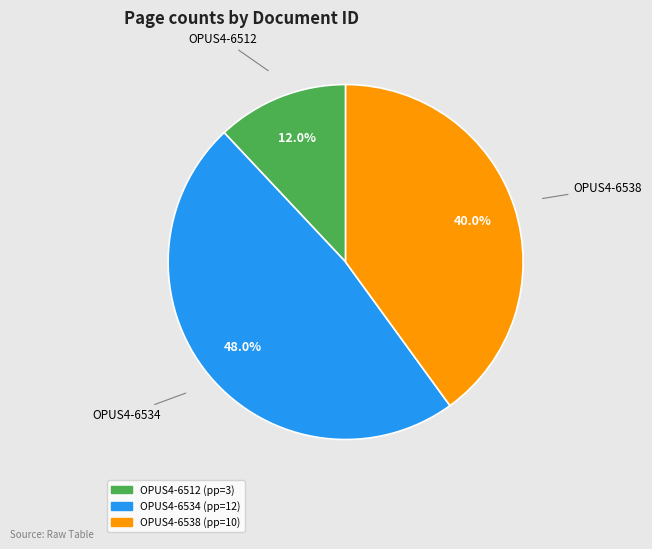

Is there any slice that represents more than half of the pie?

No